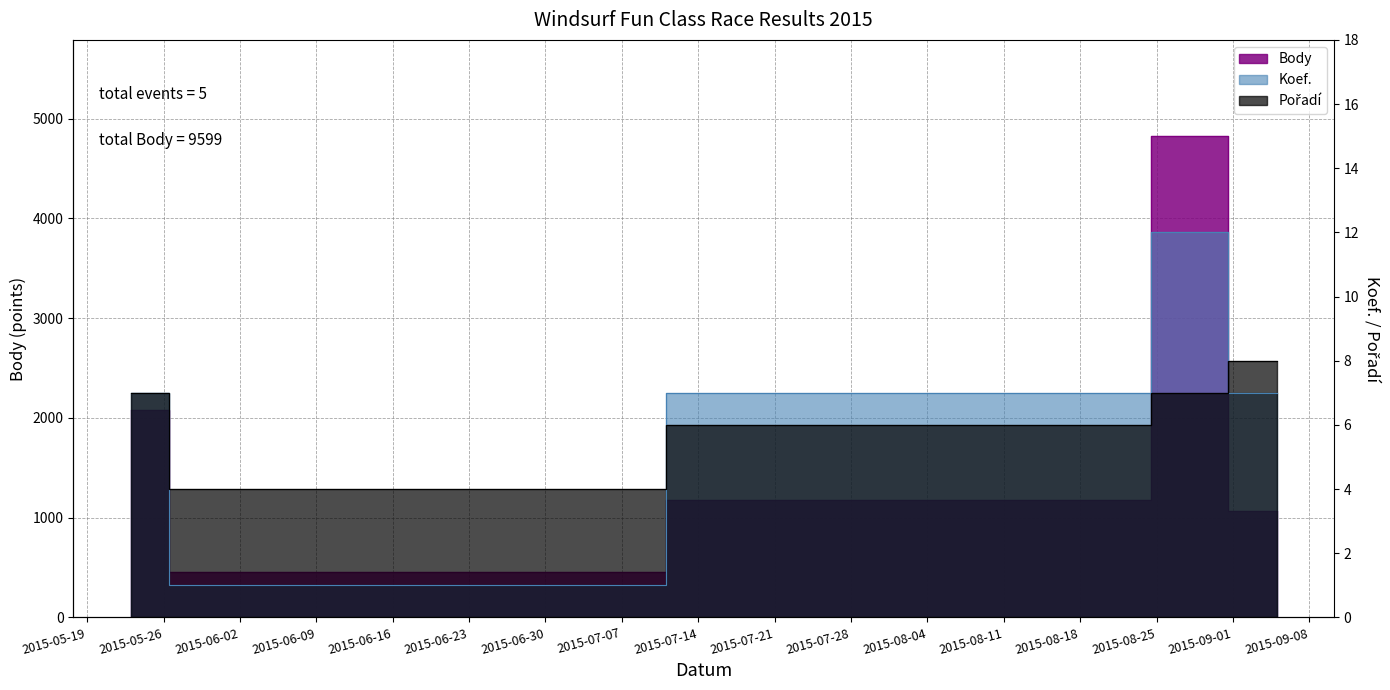

Where is the first local minimum for Body?

2015-05-30